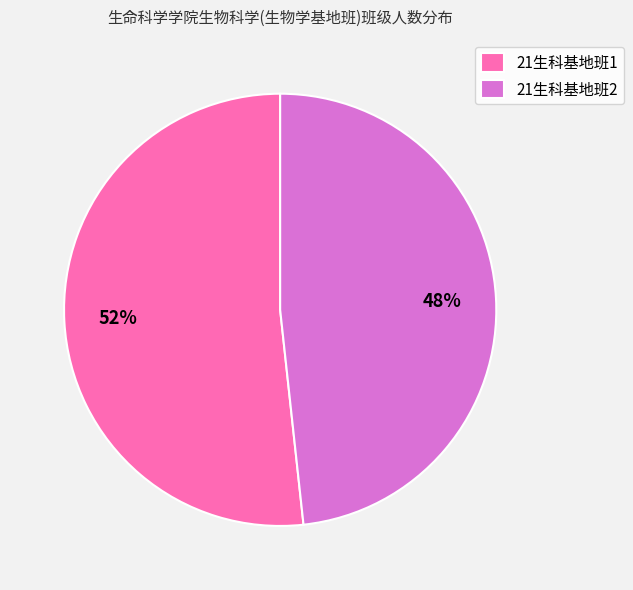

What is the largest slice in the pie chart?

21生科基地班1